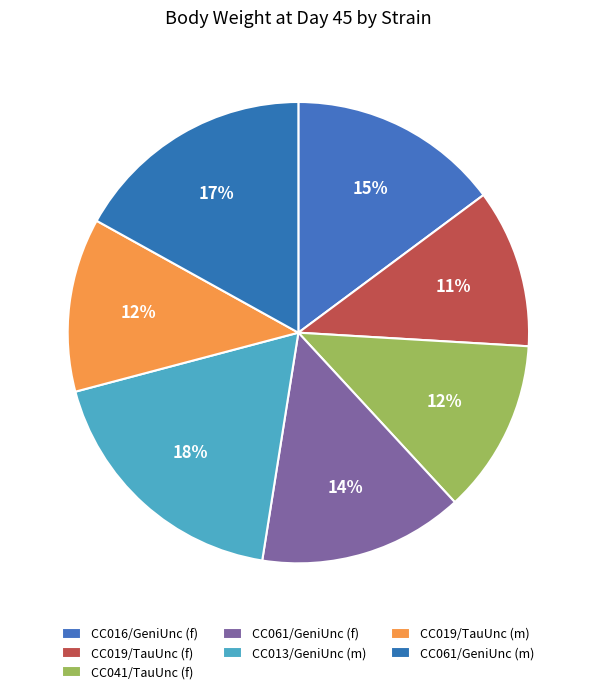

Is it true that CC041/TauUnc (f) is 1% of the pie?

False